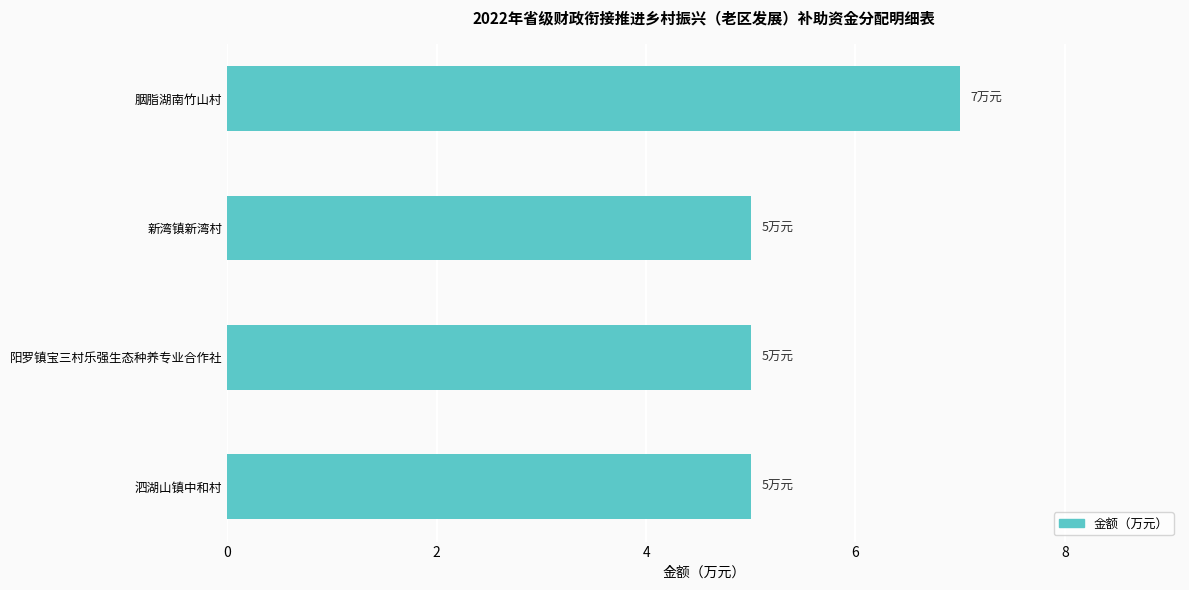

Reading top to bottom, extract all data points from this chart.

胭脂湖南竹山村=7	新湾镇新湾村=5	阳罗镇宝三村乐强生态种养专业合作社=5	泗湖山镇中和村=5